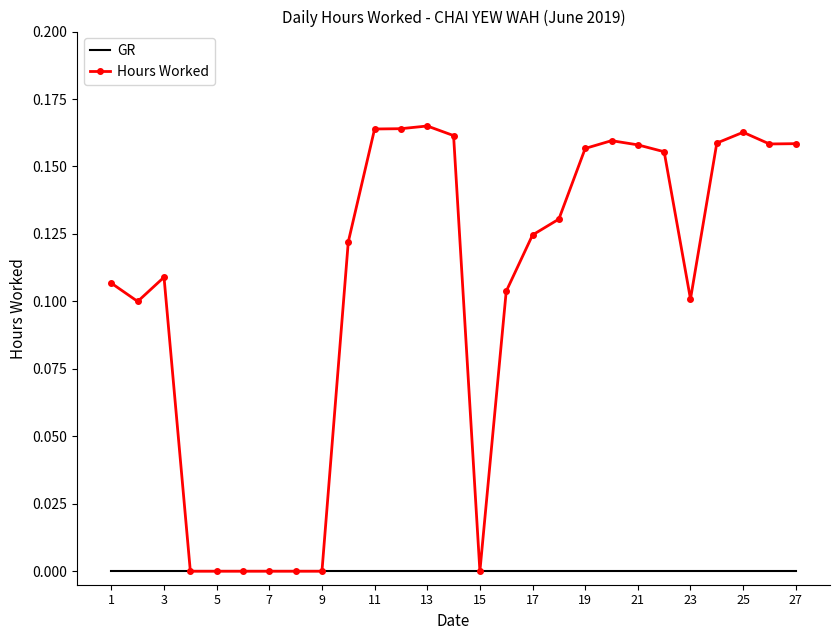

Which series has the largest range (max minus min)?

Hours Worked